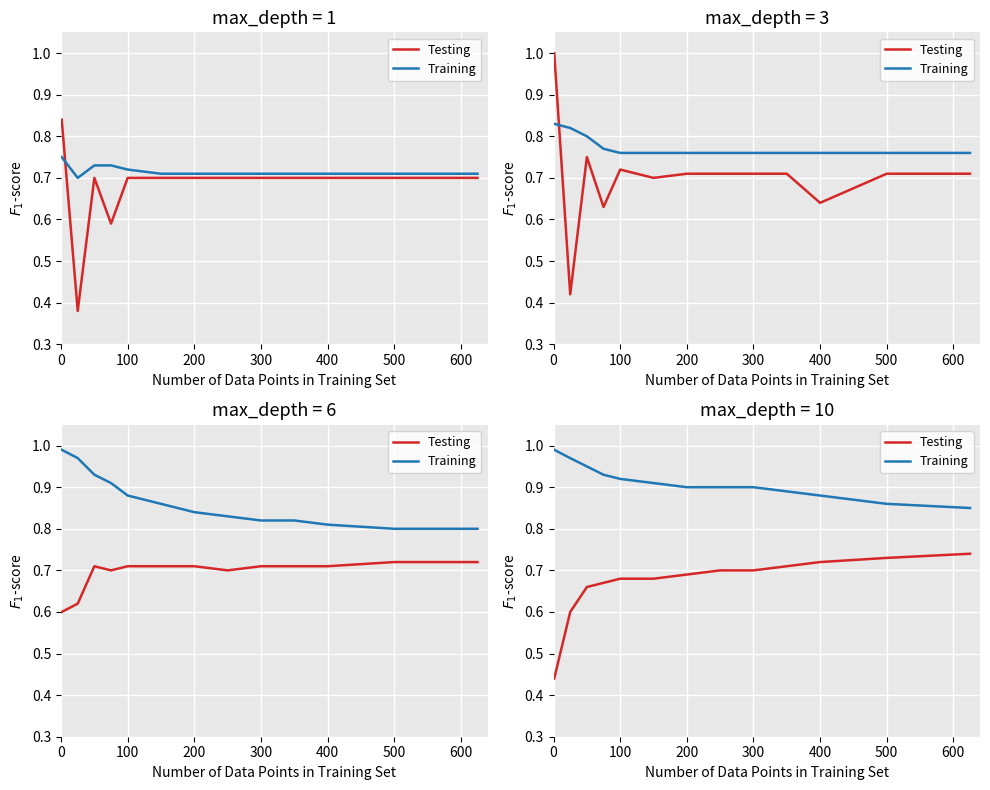

True or false: Training and Testing intersect in this chart.

False